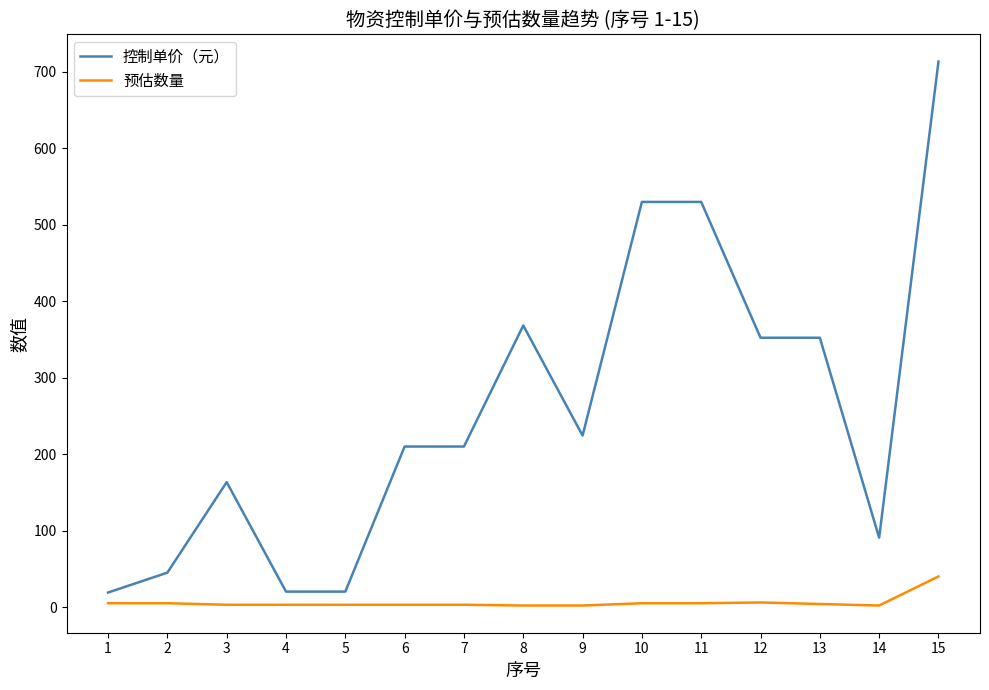

What is the approximate value of 预估数量 at 15?

40.0